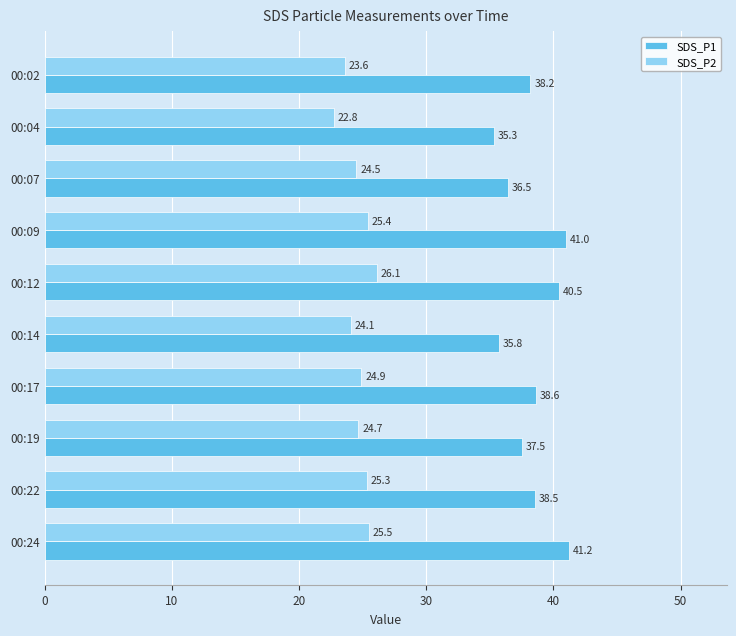

The SDS_P1 series shows 17.6 at 00:22. True or false?

False